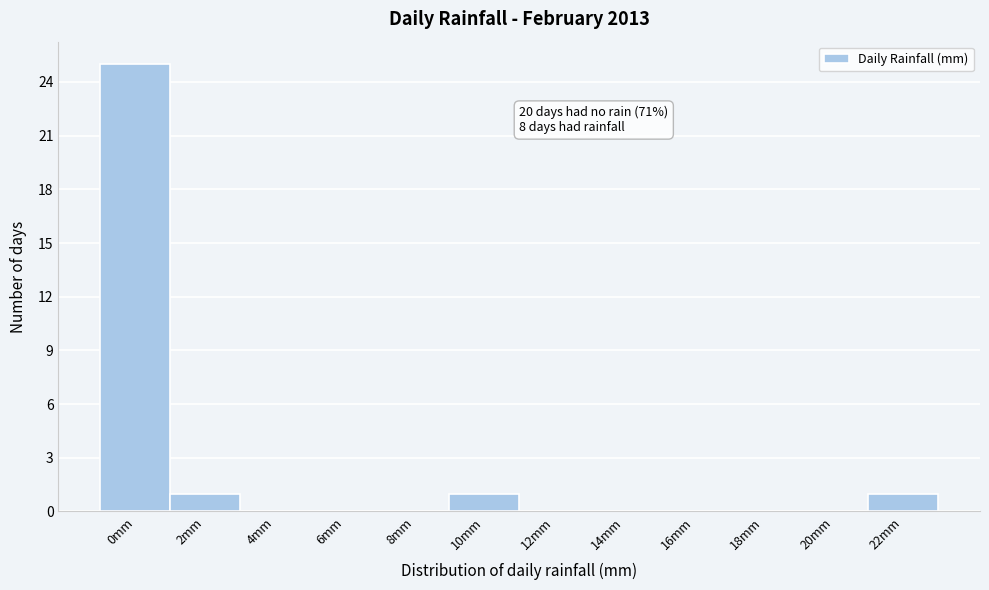

Reading left to right, list all the values displayed in this chart.

0mm=25	2mm=1	4mm=0	6mm=0	8mm=0	10mm=1	12mm=0	14mm=0	16mm=0	18mm=0	20mm=0	22mm=1